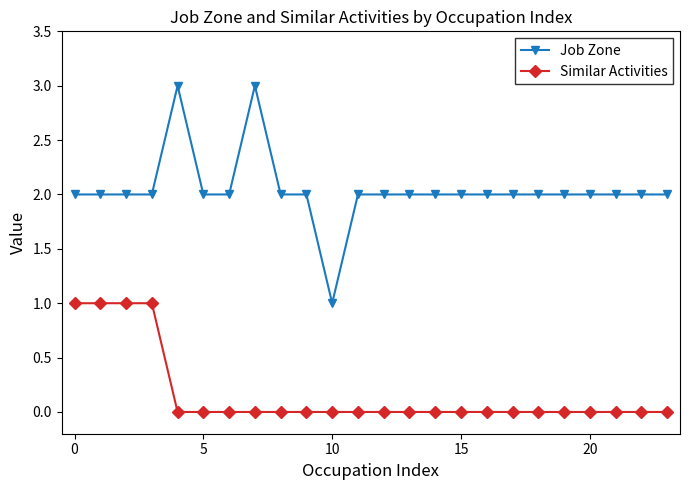

How many lines are shown in the chart?

2